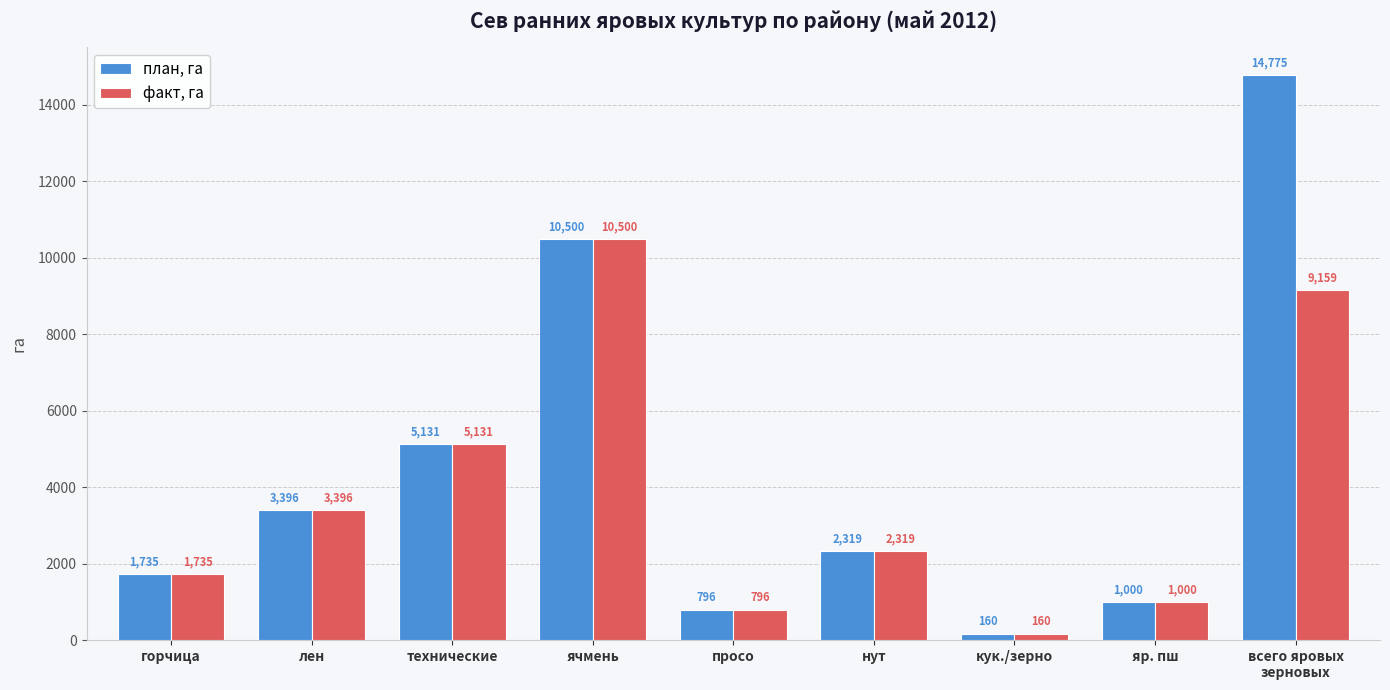

How many bars are there in each group?

2